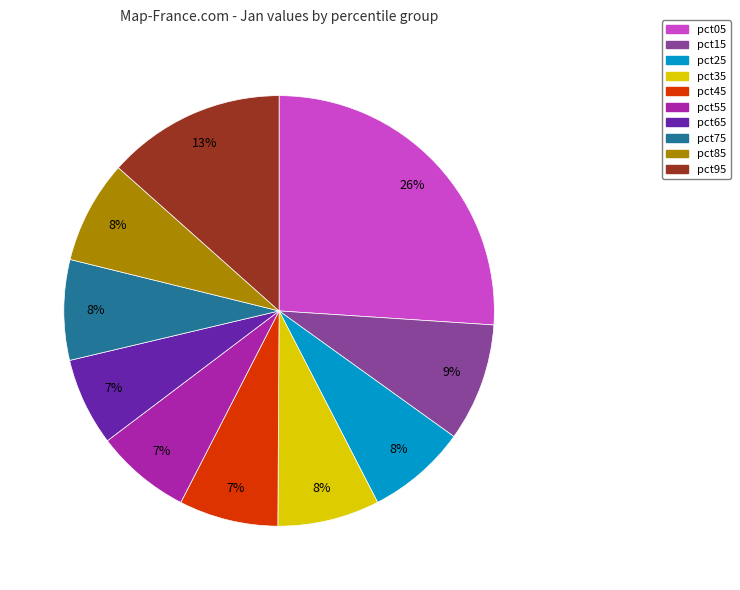

What percentage is the pct25 slice, to the nearest percent?

8%